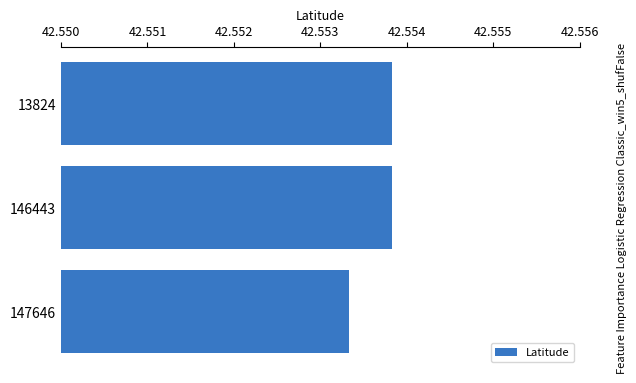

Count the values in the range 42 to 43.

3